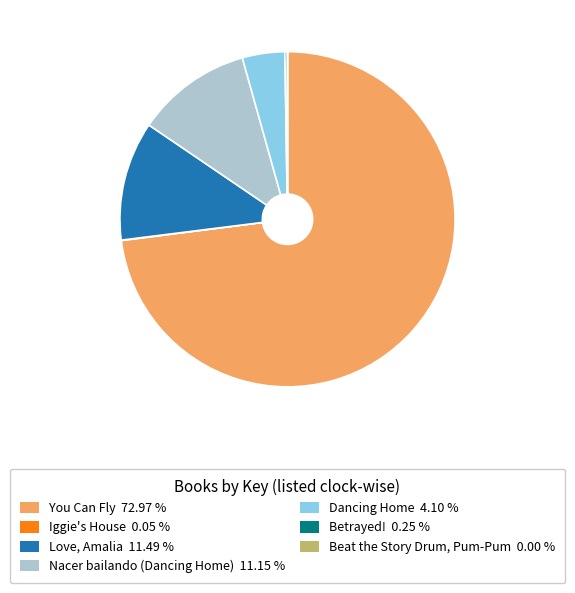

The Dancing Home slice represents 10% of the pie. True or false?

False